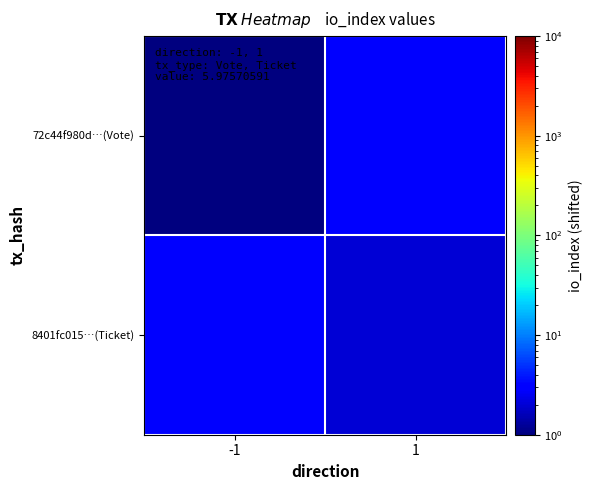

Which category has the lowest value across all series?

-1